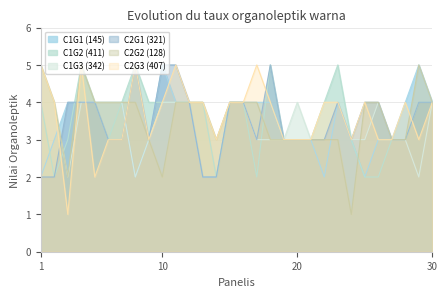

What is the difference between the C1G1 (145) values at 14 and 19?

1